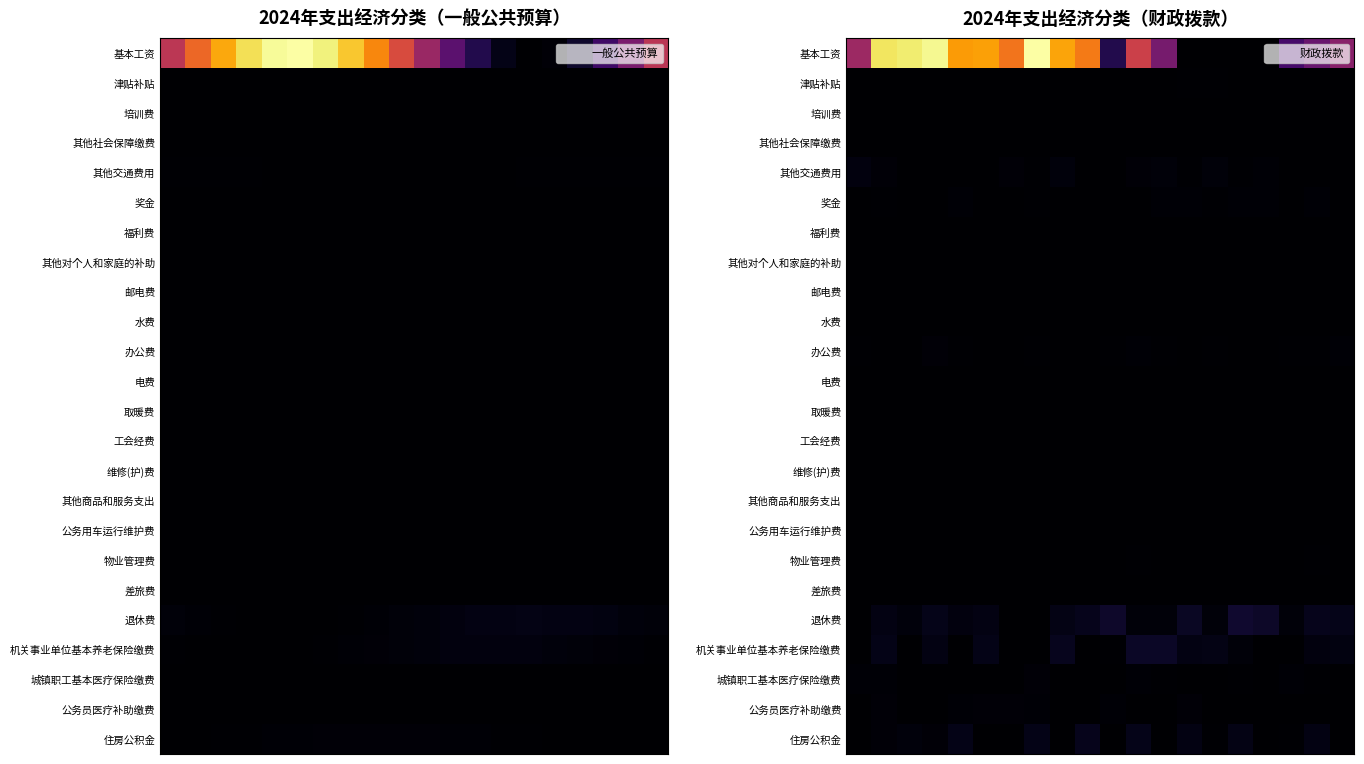

Which series has the largest total across all categories?

基本工资